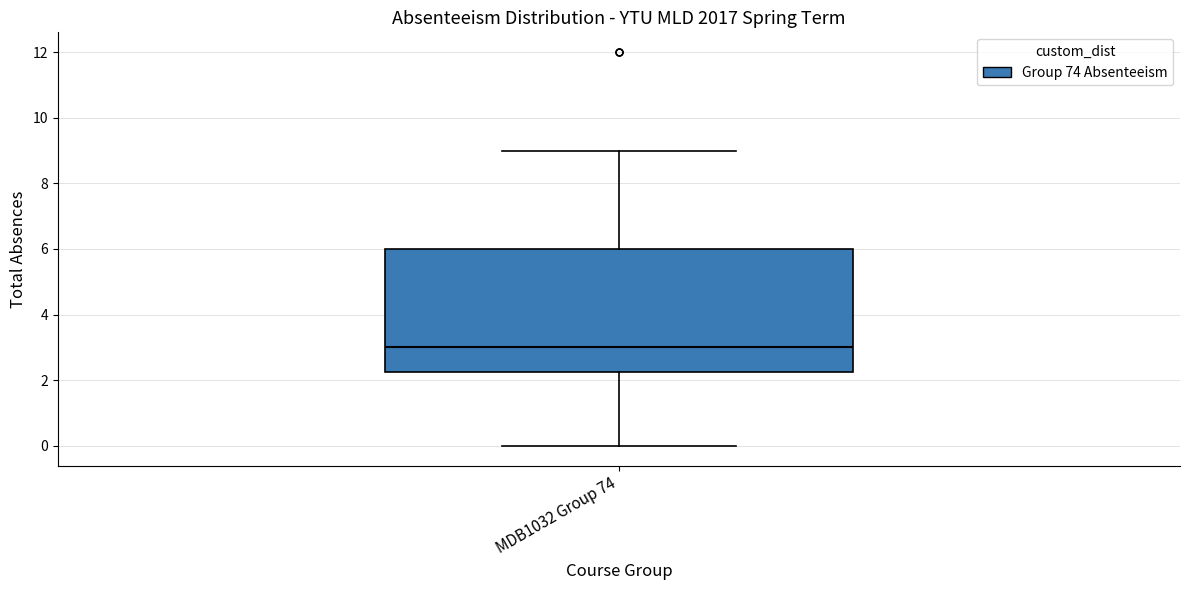

Where does the median line of the box for MDB1032 Group 74 sit on the y-axis? The values are not printed on the chart, so give them approximately, as read against the axis.

3.0